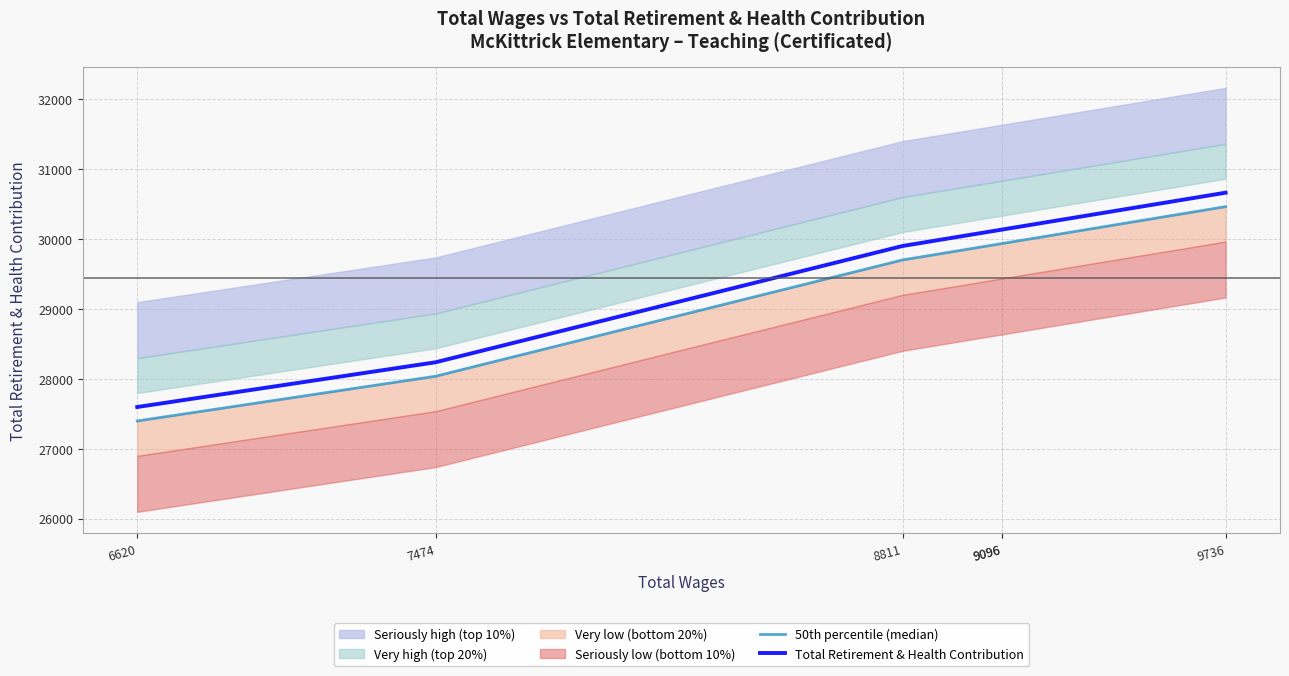

Reading left to right, extract all data points from this chart.

50th percentile (median): 27396	28036	29700	29935	29935	30463
Total Retirement & Health Contribution: 27596	28236	29900	30135	30135	30663